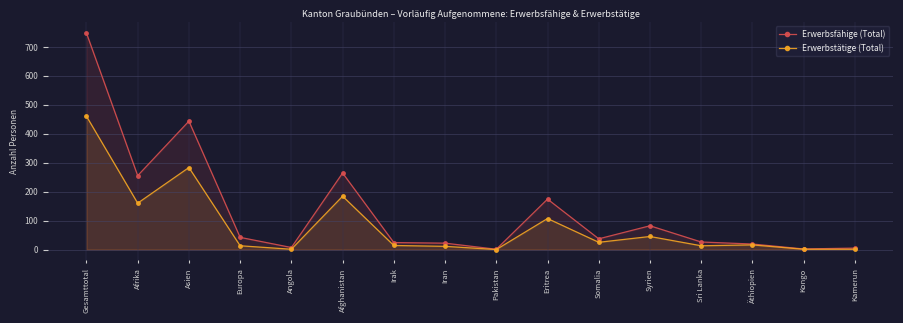

At how many categories does at least one series exceed 305?

2